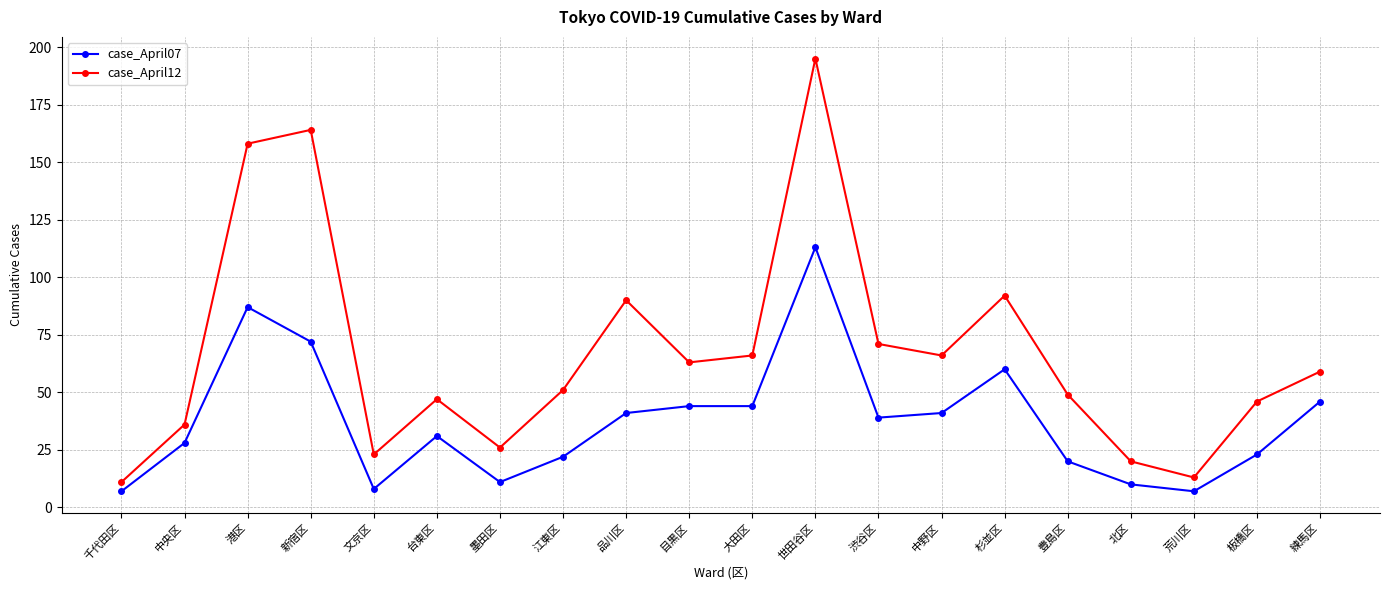

Rank the series by their average value, from lowest to highest.

case_April07, case_April12